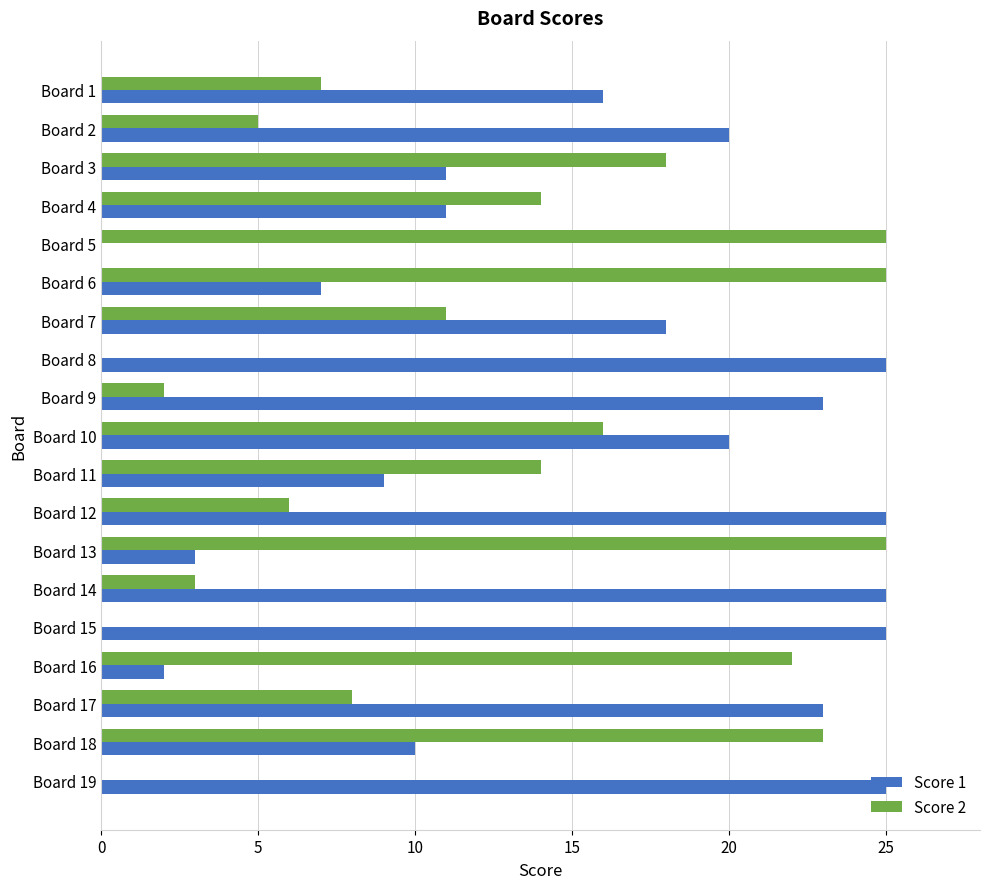

At which category is the sum across all series the highest?

Board 10